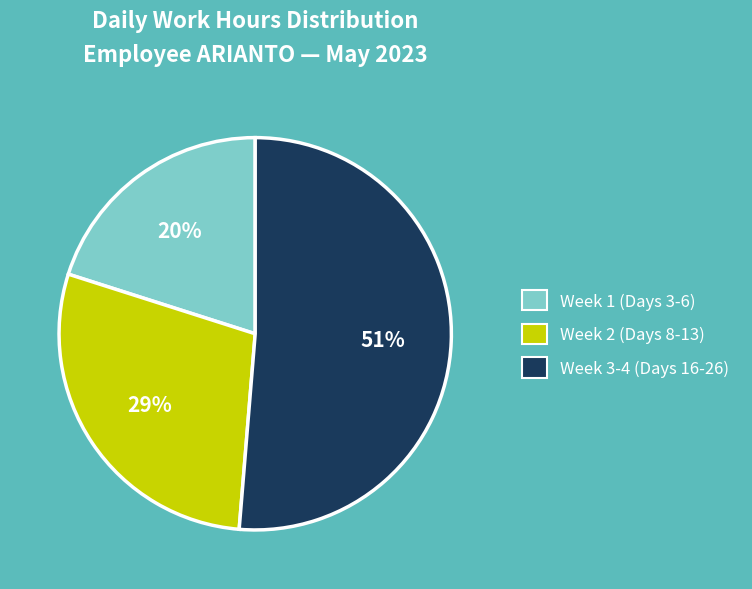

To the nearest percent, what is the difference between the largest and smallest slice percentages?

31%